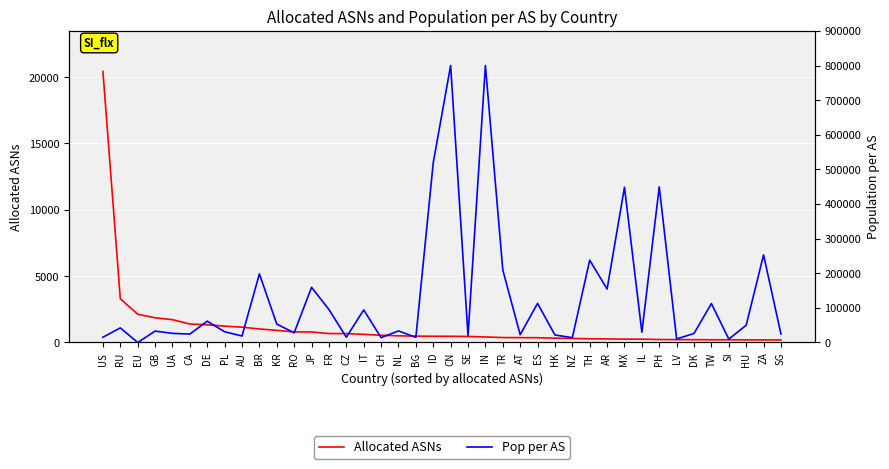

What is the label of the 33rd point from the left?

PH